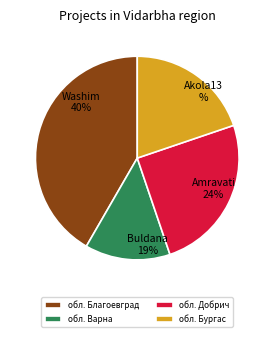

To the nearest percent, what is the average slice percentage?

25%